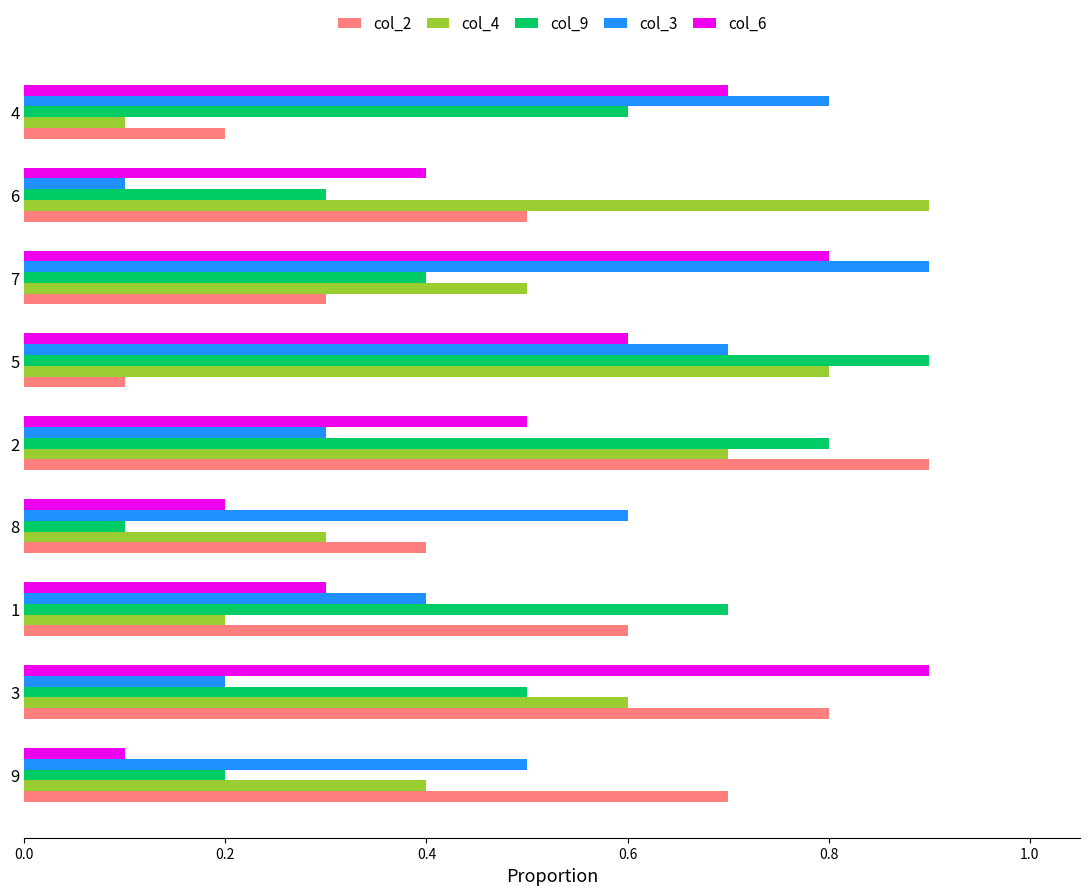

What is the difference between the maximum and minimum values in the col_3 series?

0.8